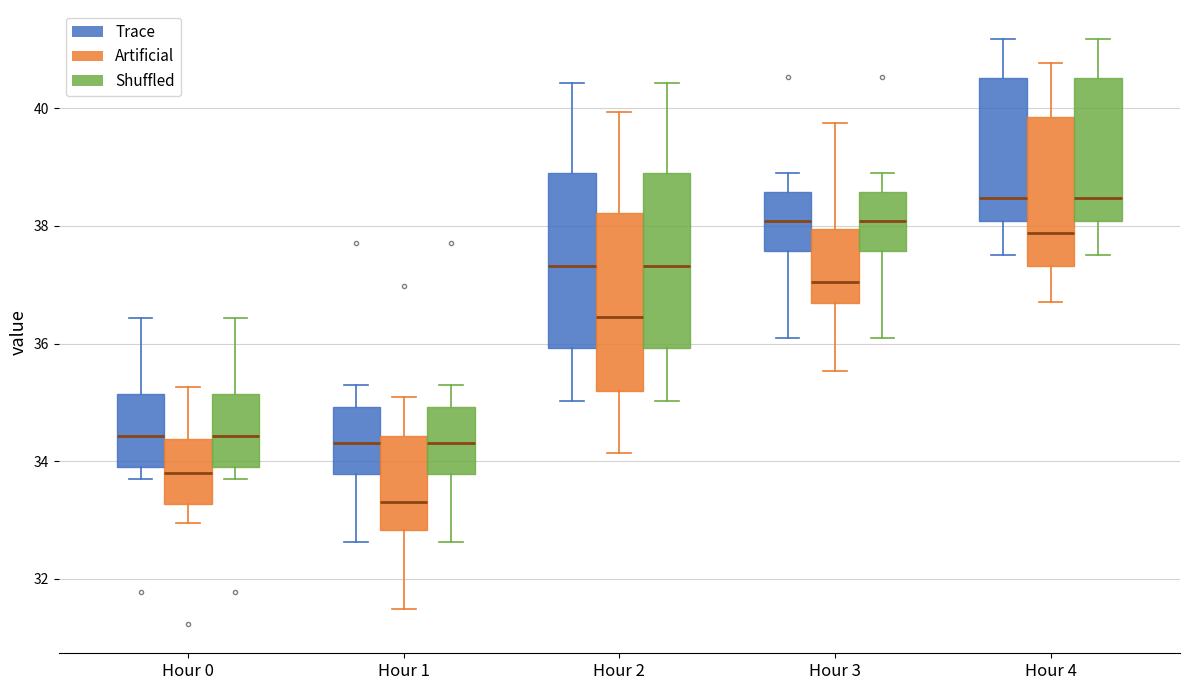

Where does the median line of the box for Hour 1 (Artificial) sit on the y-axis? The values are not printed on the chart, so give them approximately, as read against the axis.

33.4